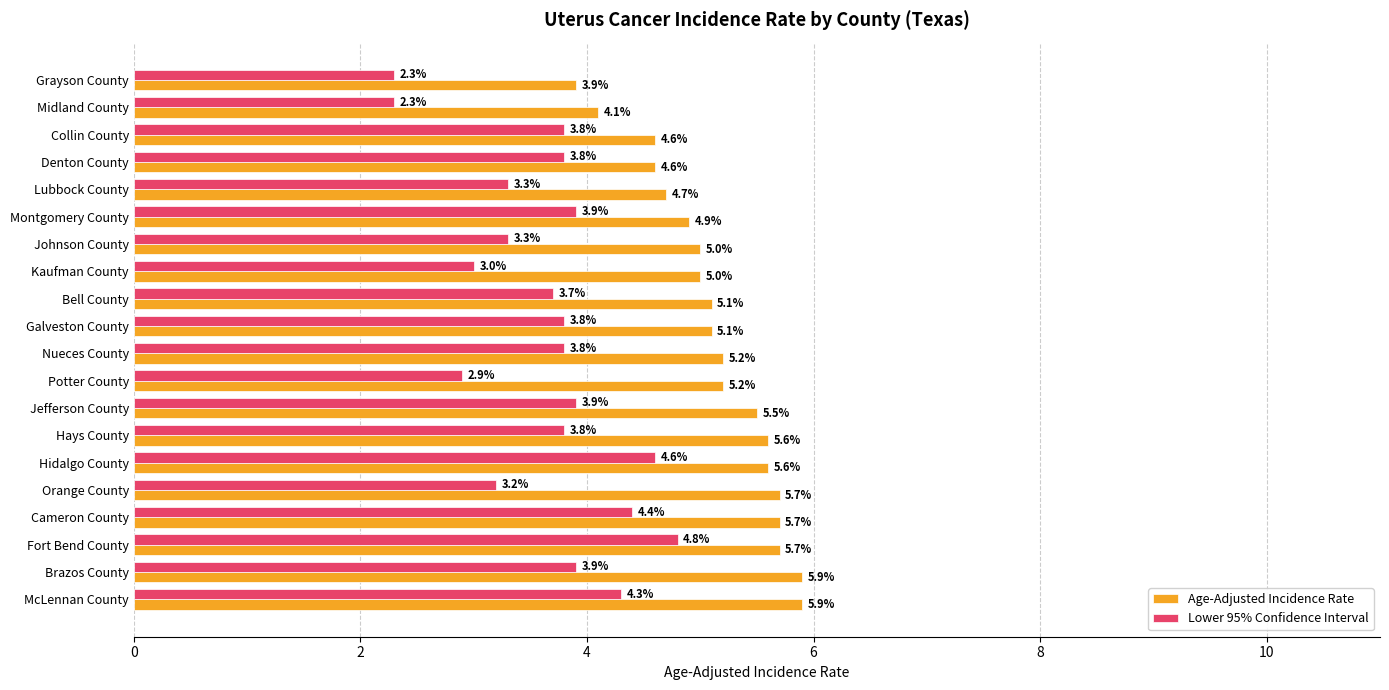

What are all the series names shown in the legend?

Age-Adjusted Incidence Rate, Lower 95% Confidence Interval